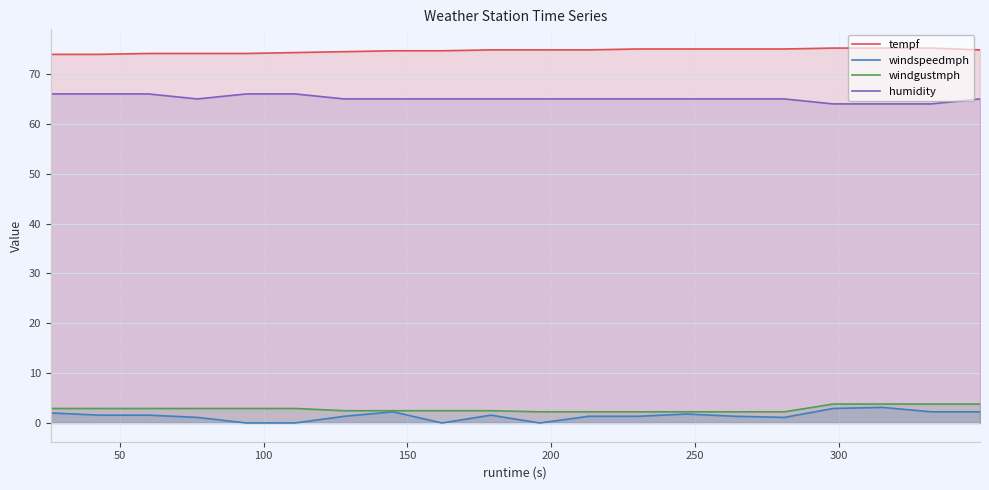

What is the maximum value shown in the chart?

75.2